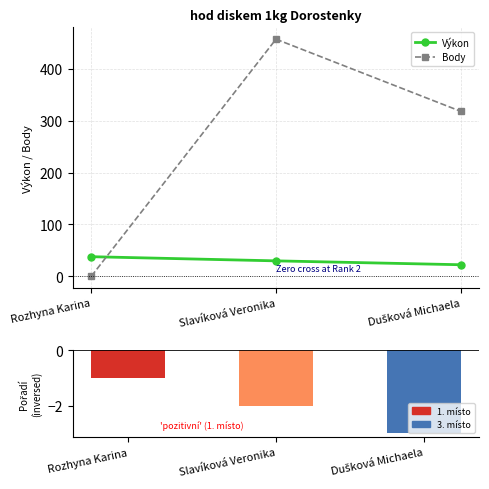

What is the total value across all series at Slavíková Veronika?

484.7